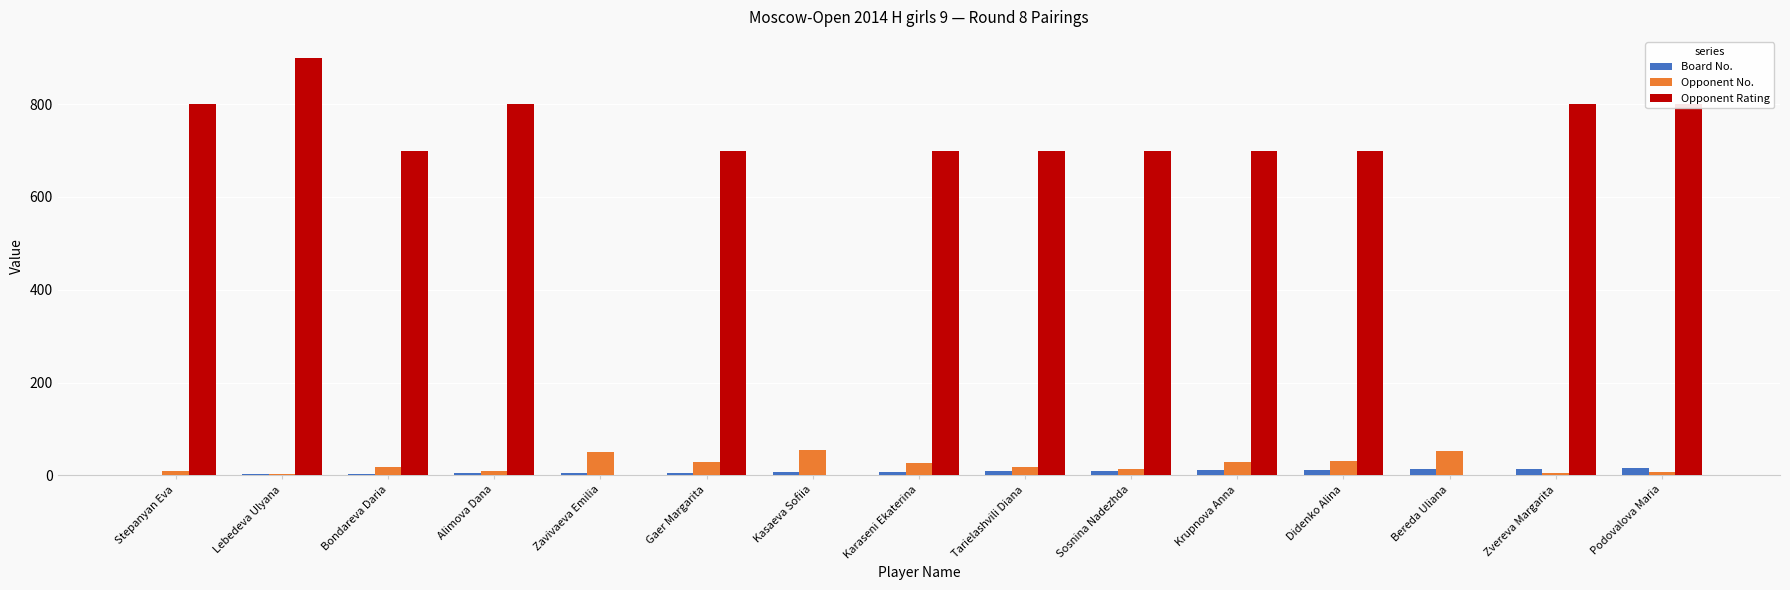

How many categories are shown in the chart?

15